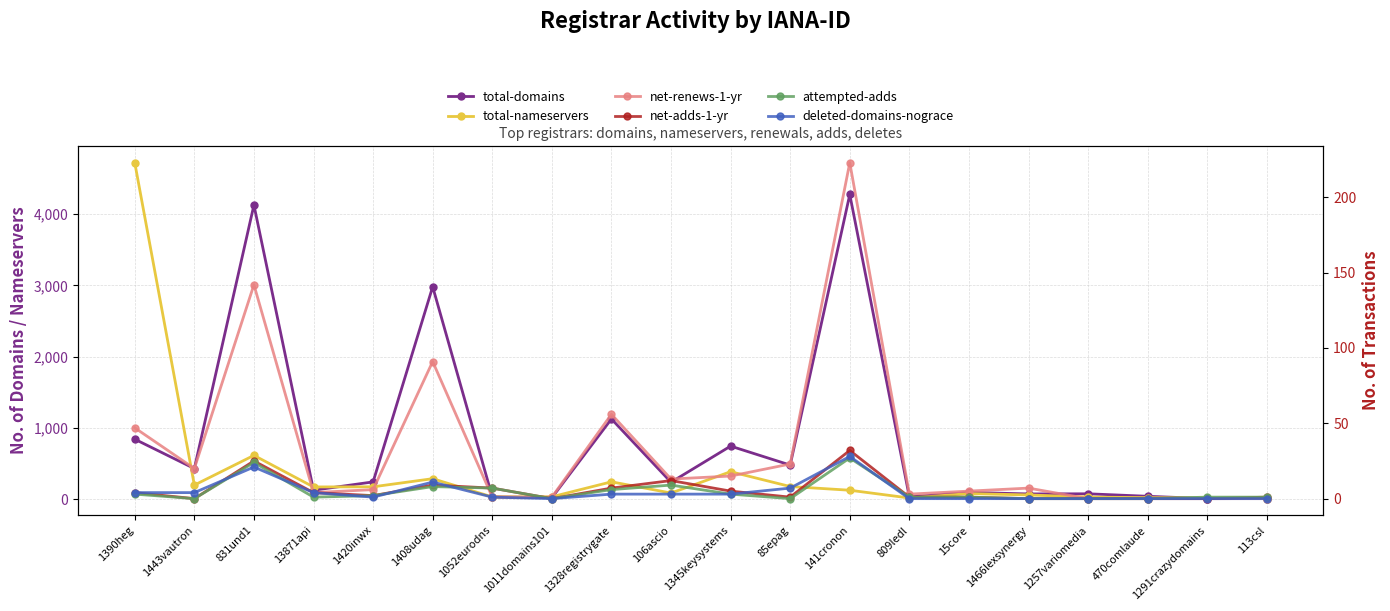

Which has a higher value, 470comlaude or 1052eurodns?

470comlaude